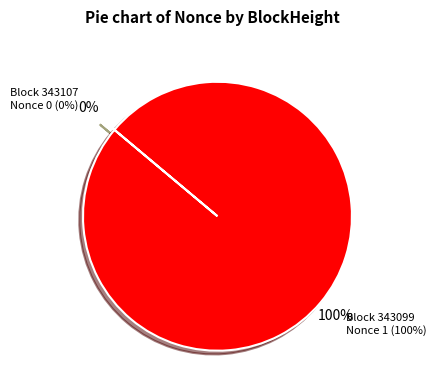

Which has a higher value, 343099 or 343107?

343099